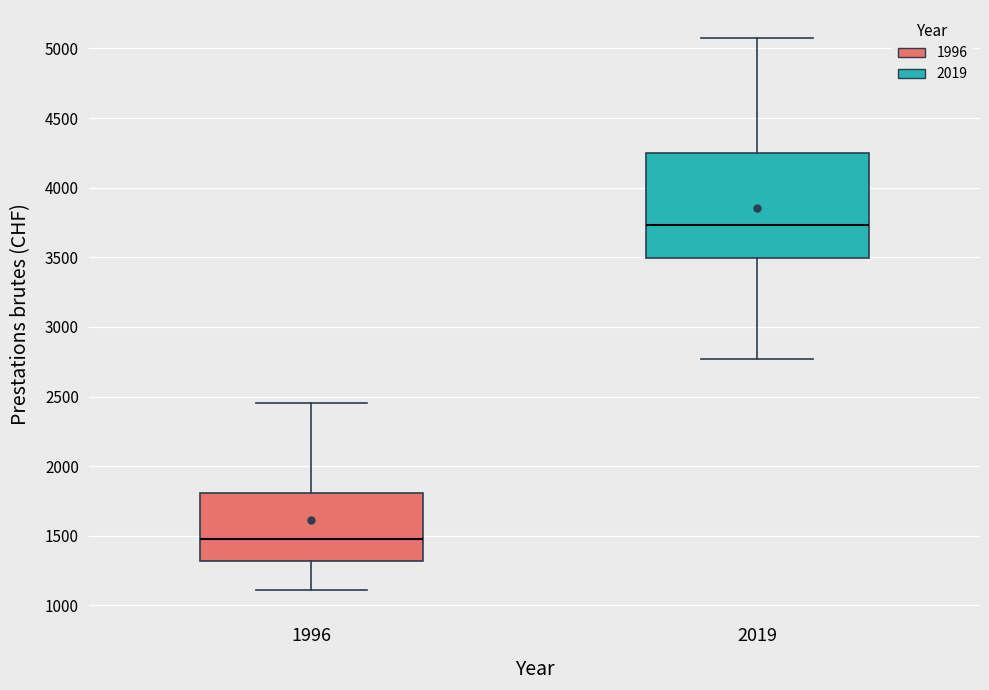

Where is the upper edge of the box at x = 1996 on the y-axis? The values are not printed on the chart, so give them approximately, as read against the axis.

1800